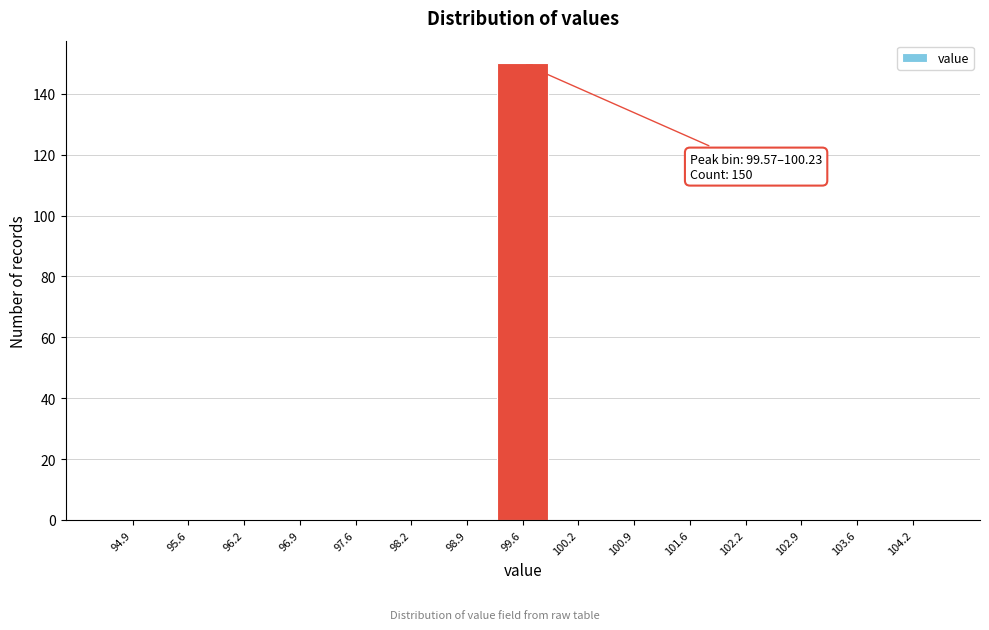

Reading left to right, transcribe all the data shown in this chart.

94.9=0	95.6=0	96.2=0	96.9=0	97.6=0	98.2=0	98.9=0	99.6=150	100.2=0	100.9=0	101.6=0	102.2=0	102.9=0	103.6=0	104.2=0